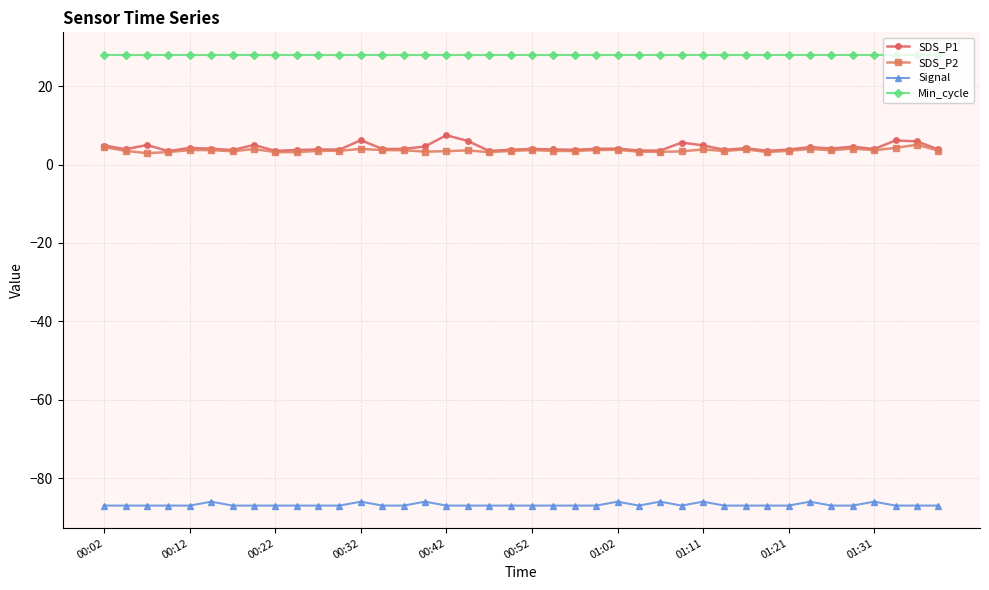

What is the value of the Signal point at the 11th from the left?

-87.0